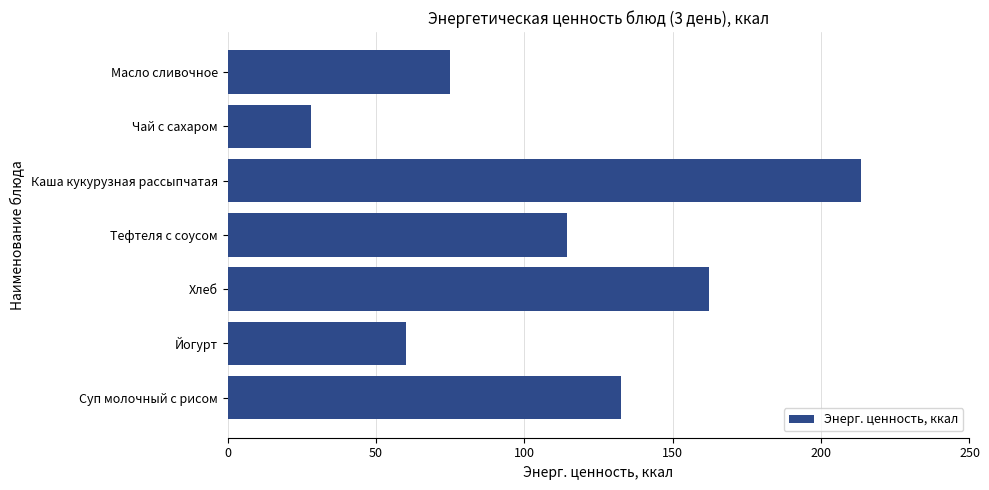

List the labels in order of value, smallest first.

Чай с сахаром, Йогурт, Масло сливочное, Тефтеля с соусом, Суп молочный с рисом, Хлеб, Каша кукурузная рассыпчатая